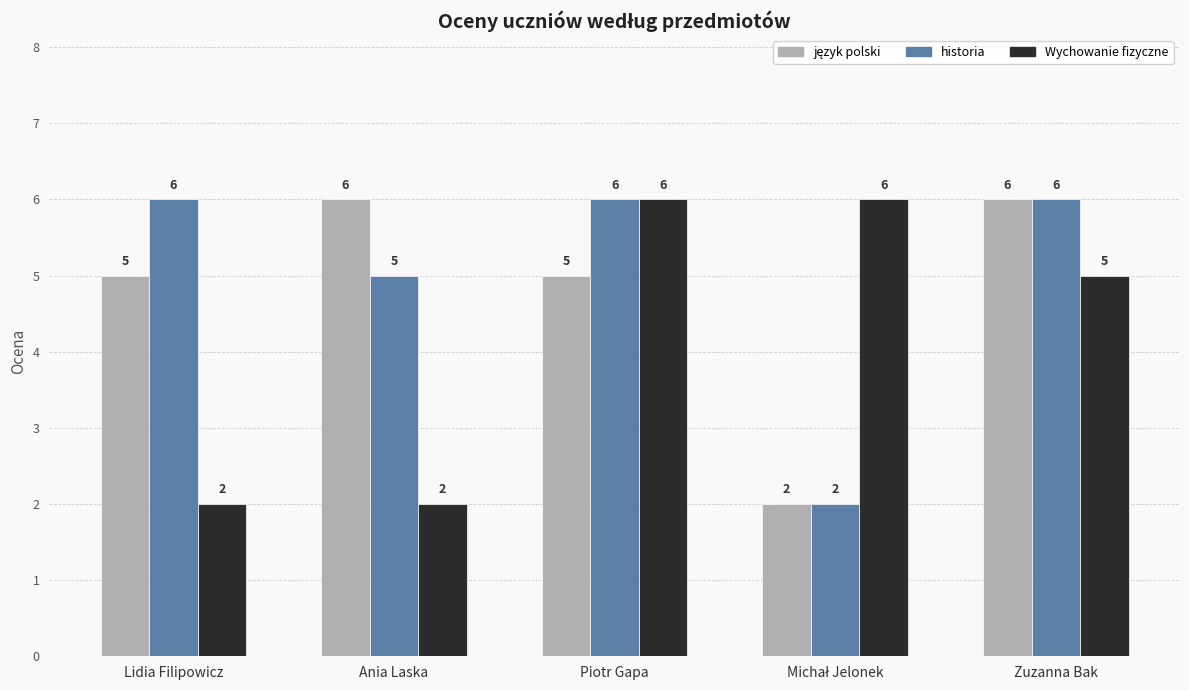

What is the lowest value of the Wychowanie fizyczne series?

2